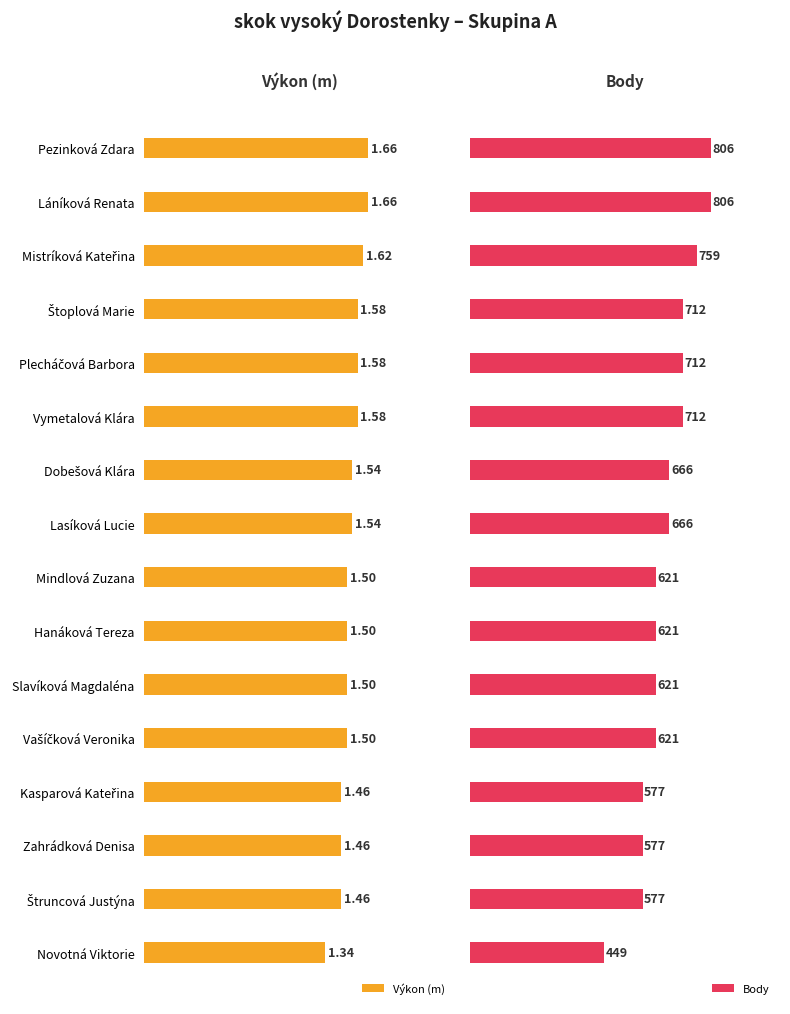

How many data points in Body are less than 666?

8